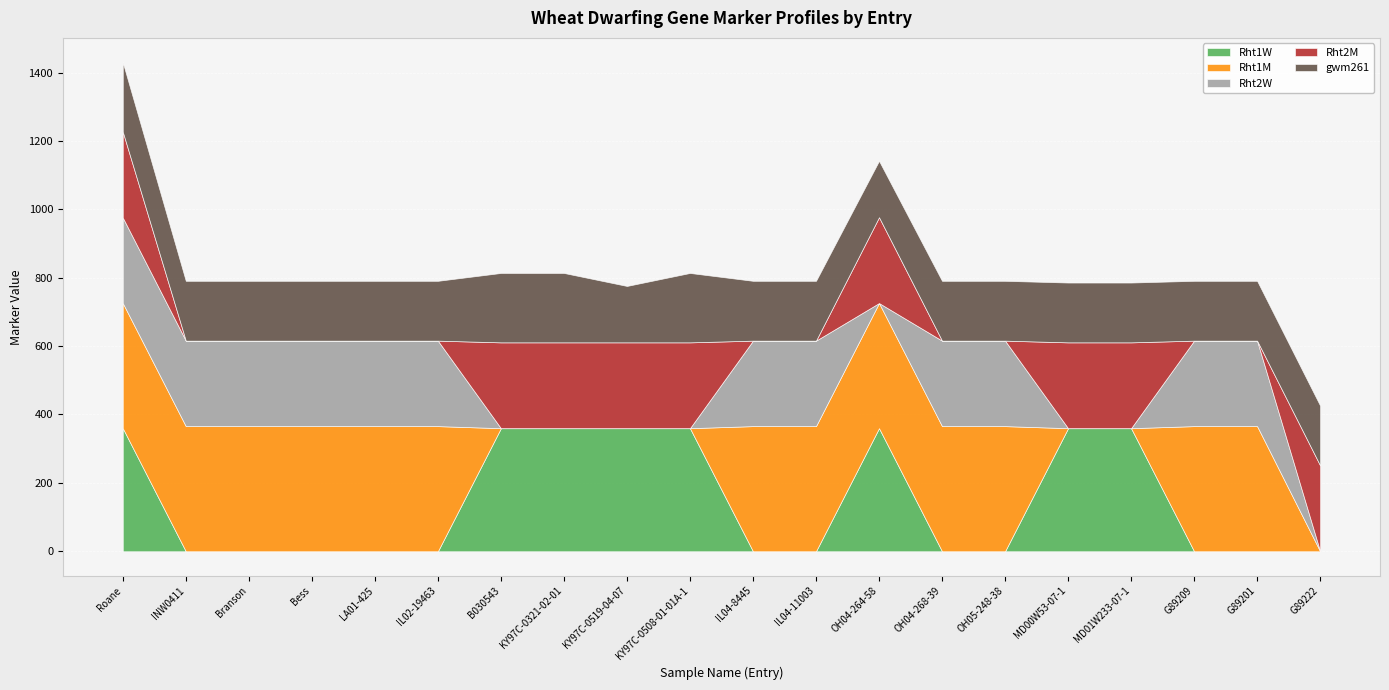

True or false: Rht2W has more than 1 points higher than both neighbors.

False